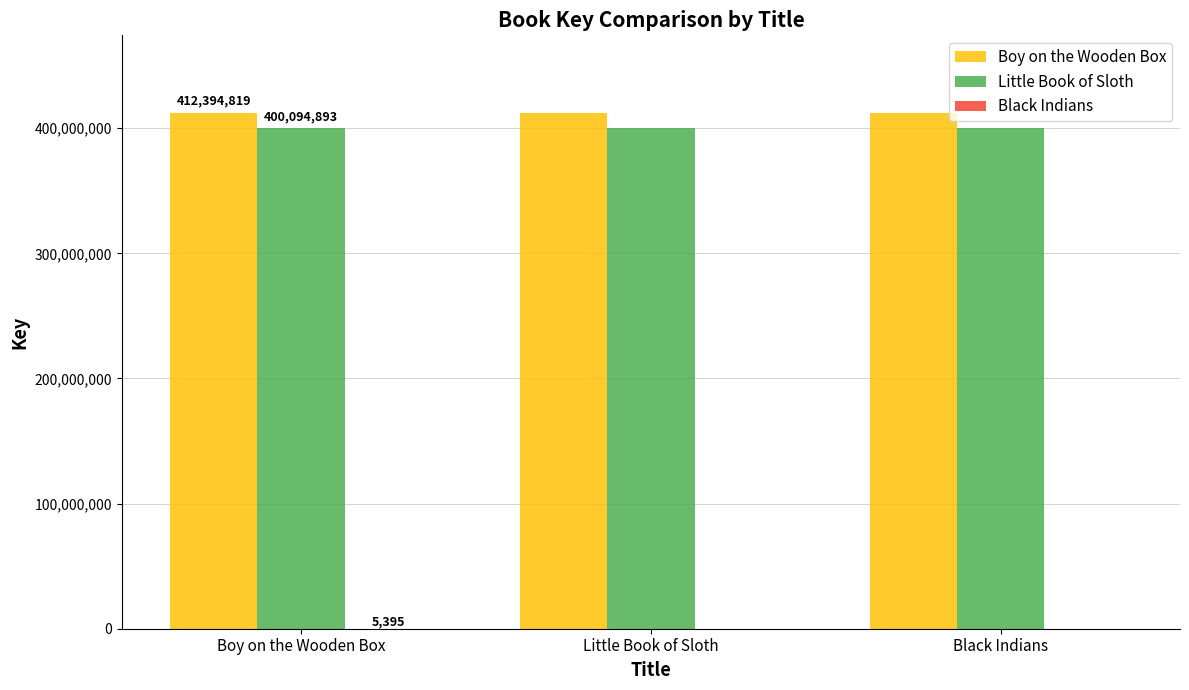

The Little Book of Sloth series shows 146099062 at Boy on the Wooden Box. True or false?

False